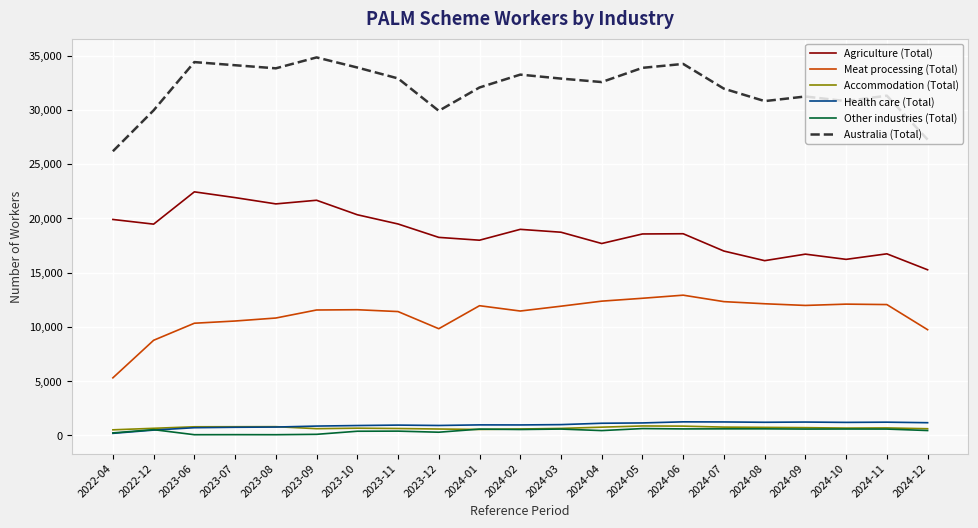

Is the value of Accommodation (Total) at 2023-06 greater than the value of Australia (Total) at 2023-08?

No